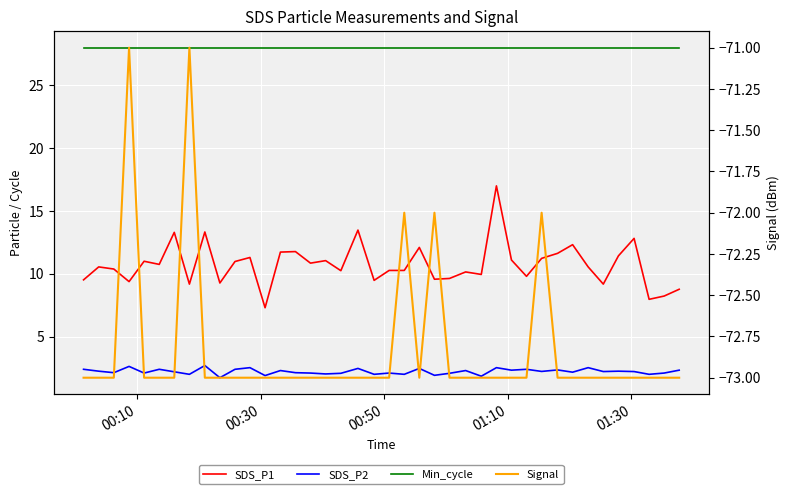

In SDS_P1, how many points are lower than both neighbors (excluding endpoints)?

13